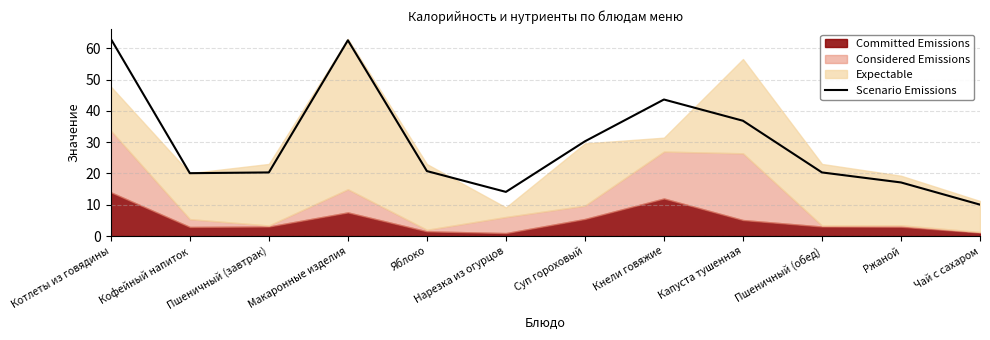

The chart shows a value of 20.8 at Яблоко. True or false?

True